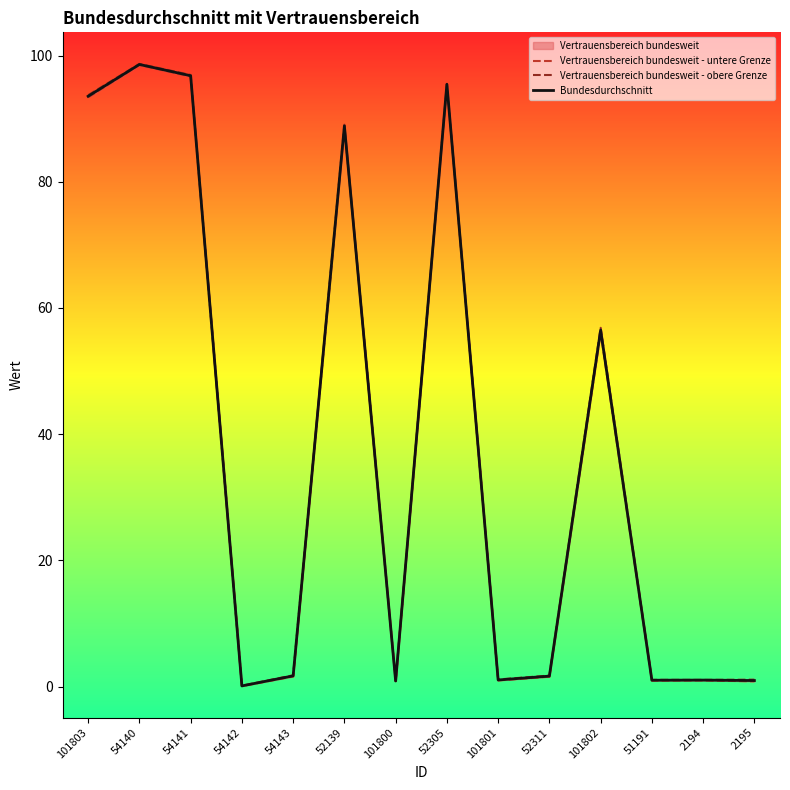

What is the label of the 8th point from the right?

101800